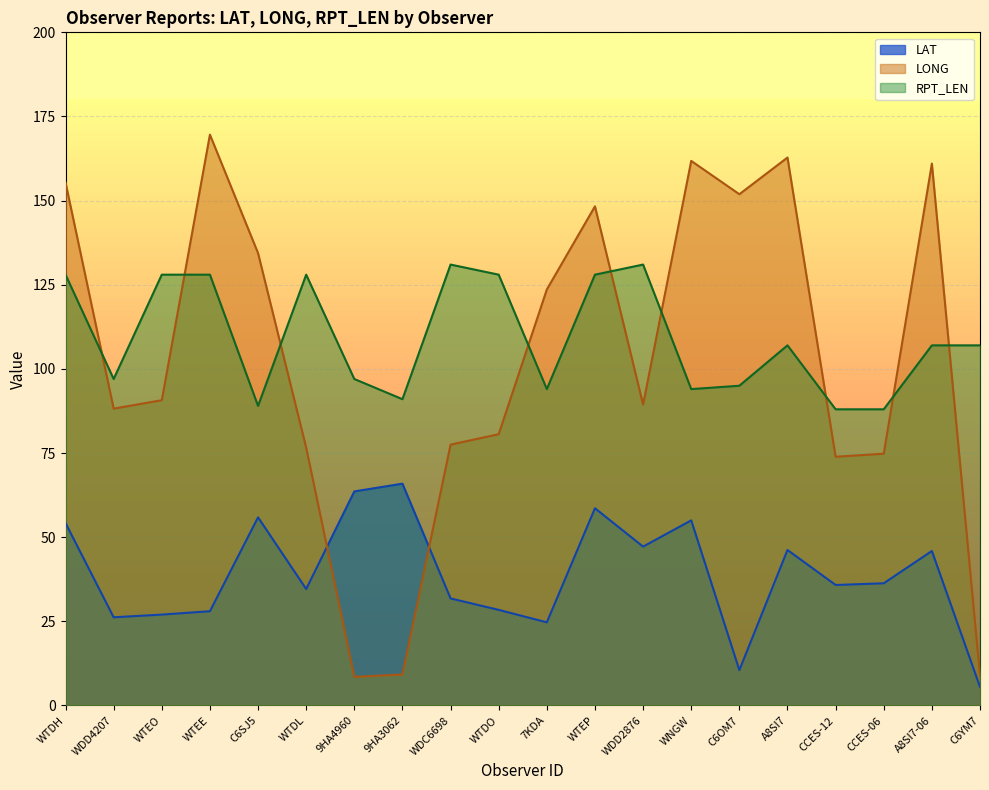

What is the highest value of the RPT_LEN series?

131.0